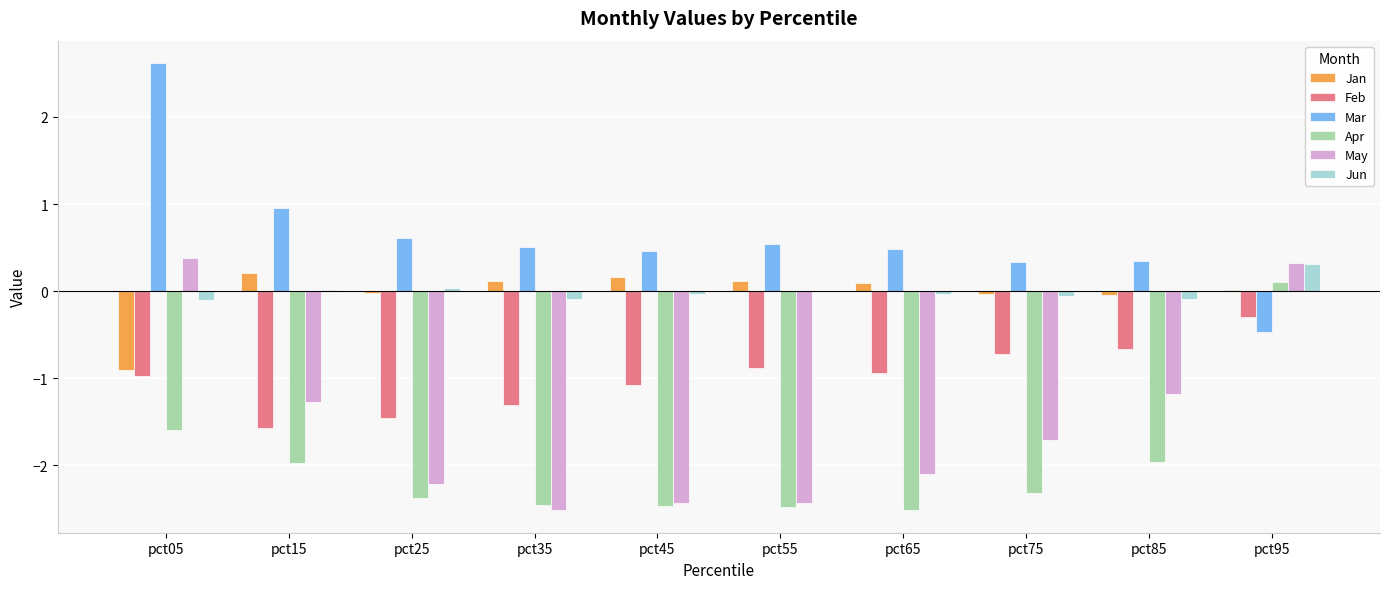

What is the difference between the Feb values at pct05 and pct55?

0.1